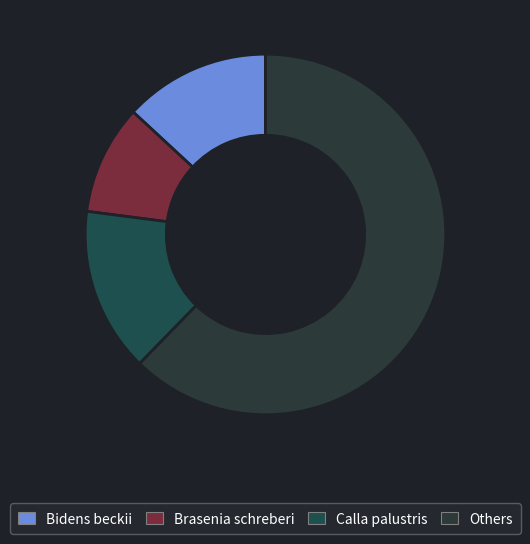

How many slices are in this pie chart?

4